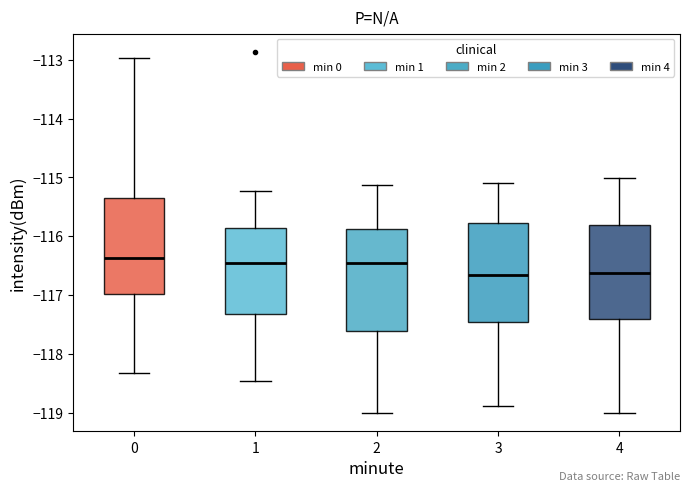

Reading left to right, read every box against the y-axis: the position of its median line, the range the box covers, and the ends of its whiskers. The values are not printed on the chart, so give them approximately, as read against the axis.

0: median -116.4, box -117.0 to -115.3, whiskers -118.3 to -113.0
1: median -116.5, box -117.3 to -115.9, whiskers -118.5 to -115.2
2: median -116.5, box -117.6 to -115.9, whiskers -119.0 to -115.1
3: median -116.7, box -117.5 to -115.8, whiskers -118.9 to -115.1
4: median -116.6, box -117.4 to -115.8, whiskers -119.0 to -115.0